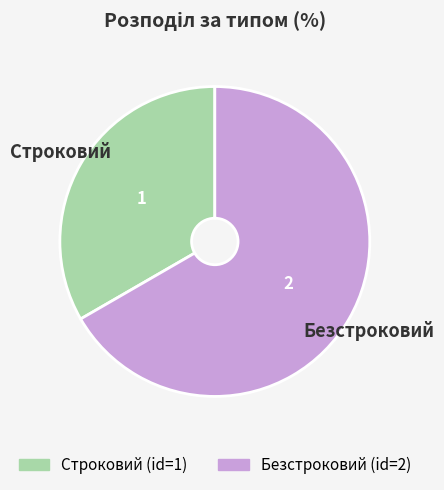

Between Строковий and Безстроковий, which is larger?

Безстроковий